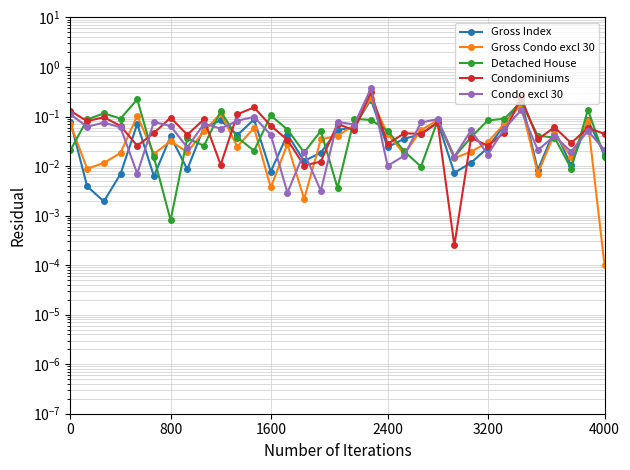

Is this an area chart (filled region under the line)?

No